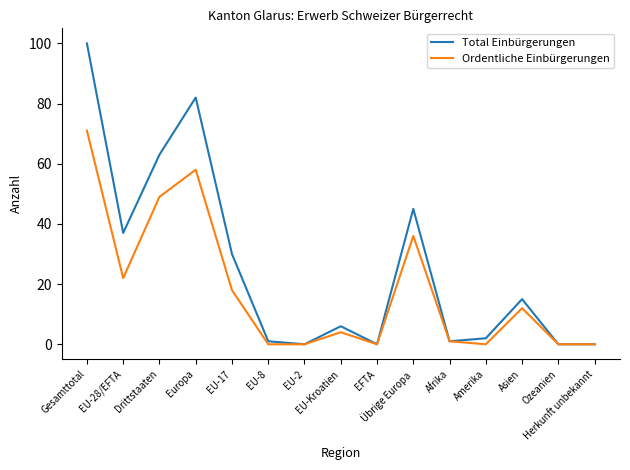

Read the Ordentliche Einbürgerungen value at Asien, to the nearest 5.

10